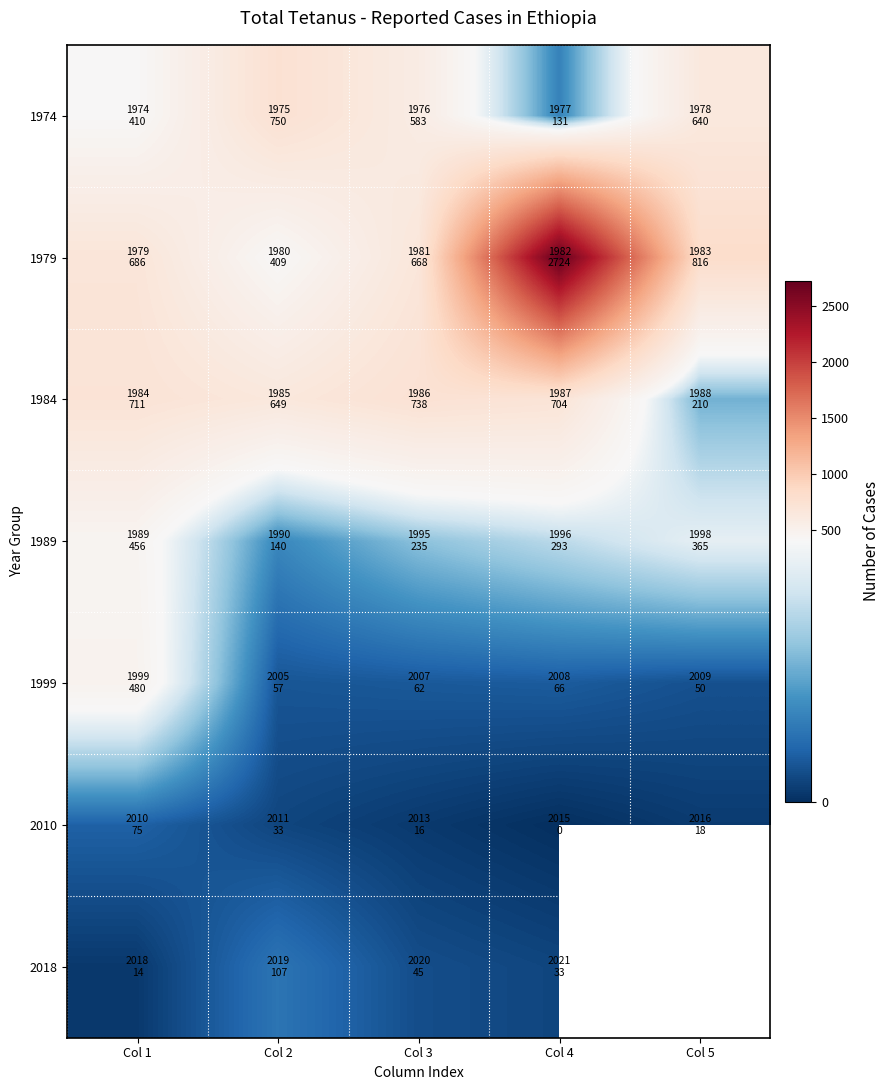

Which series has the largest total across all categories?

1979